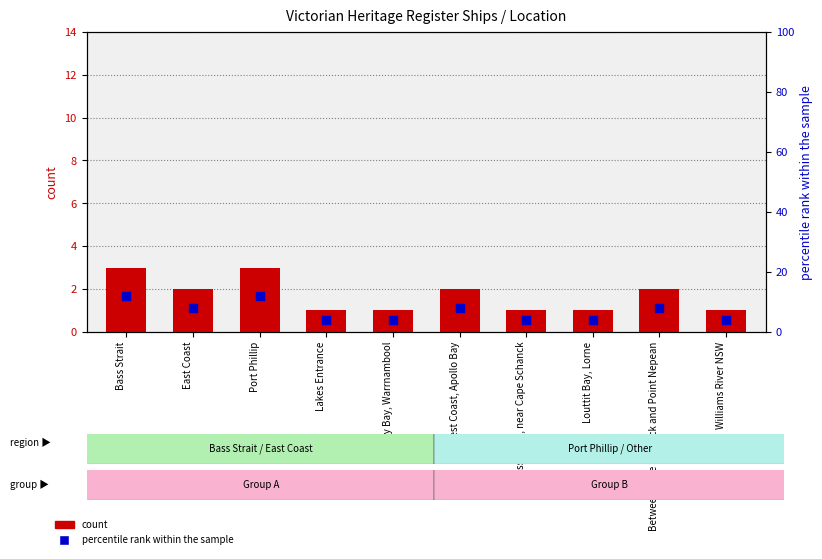

Is the value of count at West Coast, Apollo Bay greater than the value of percentile rank within the sample at Lady Bay, Warrnambool?

No